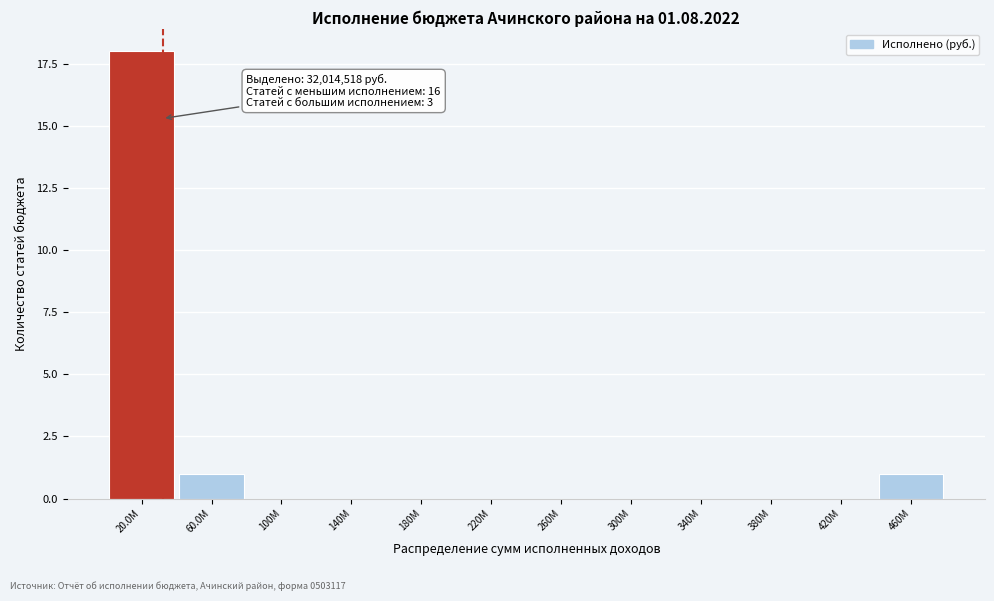

Reading left to right, list all the values displayed in this chart.

20.0M=18	60.0M=1	100M=0	140M=0	180M=0	220M=0	260M=0	300M=0	340M=0	380M=0	420M=0	460M=1